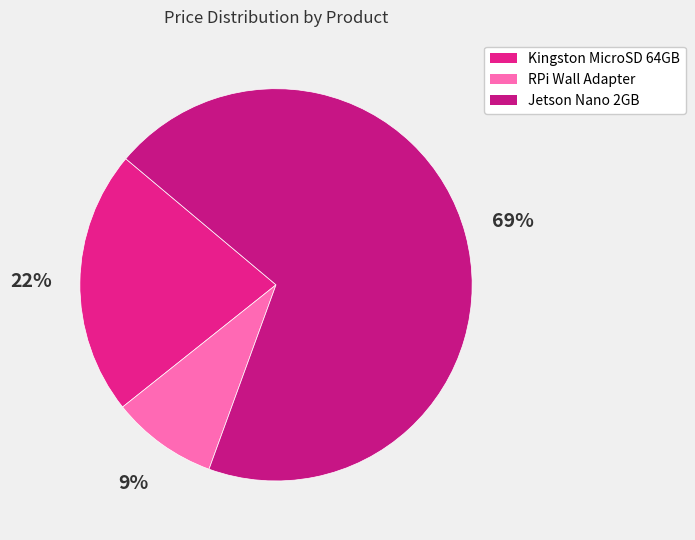

How many segments does this pie chart have?

3